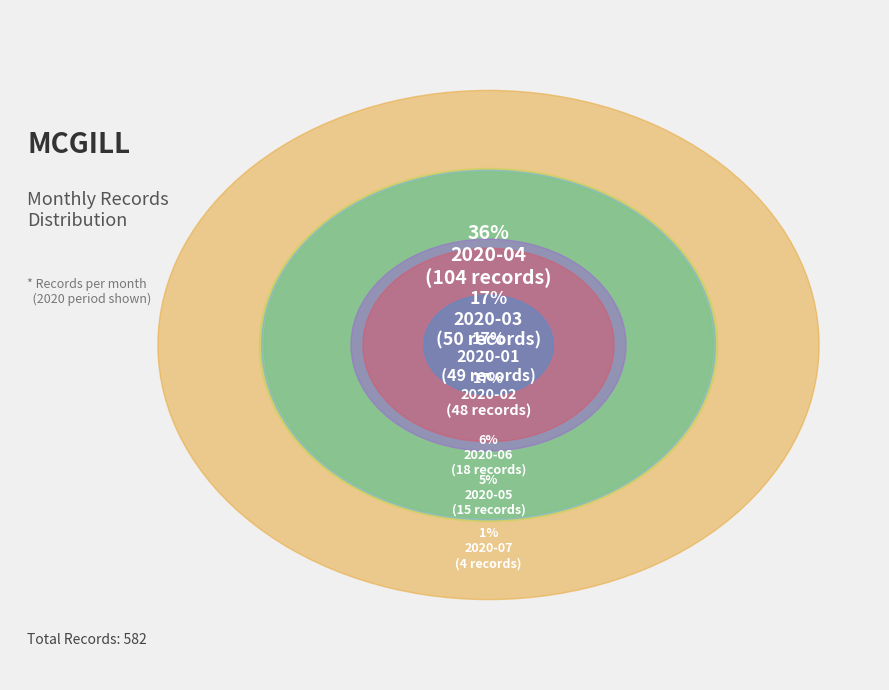

Is 2020-07 the majority of the pie?

No